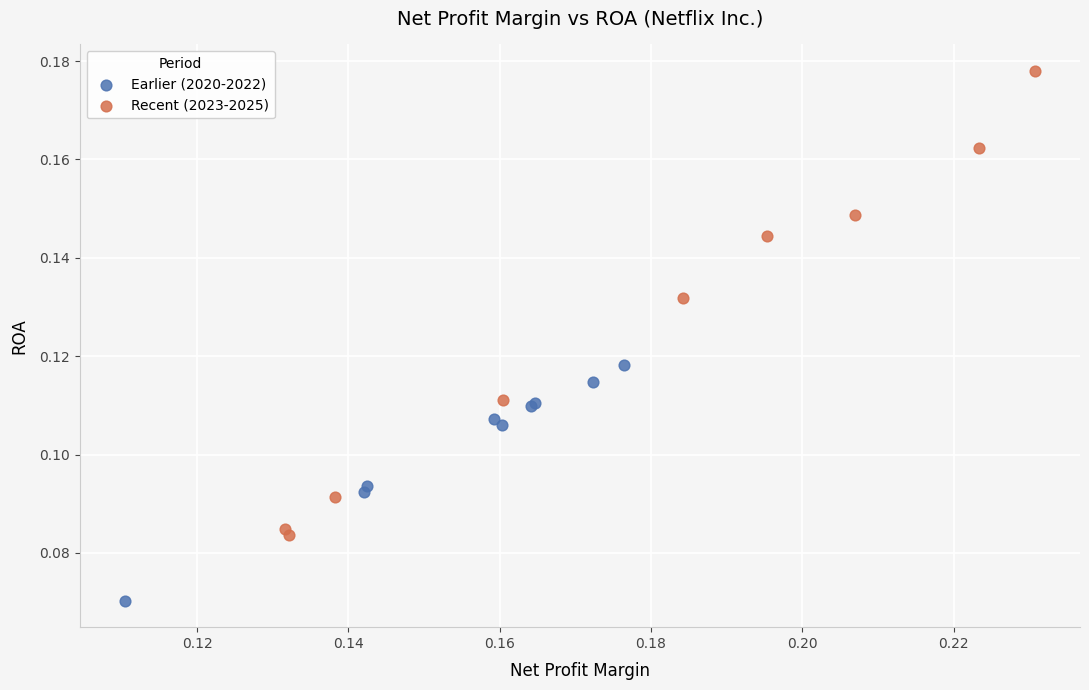

Which series contains the lowest Y value?

Earlier (2020-2022)